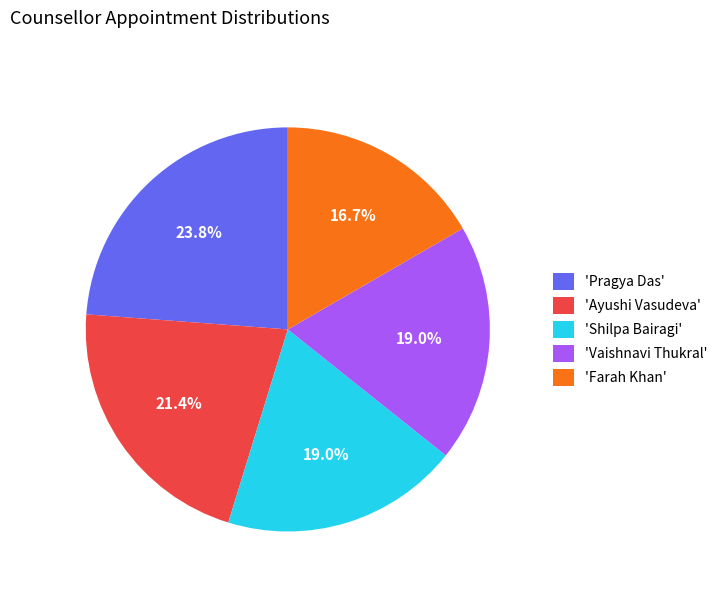

Is there a majority slice in this chart?

No